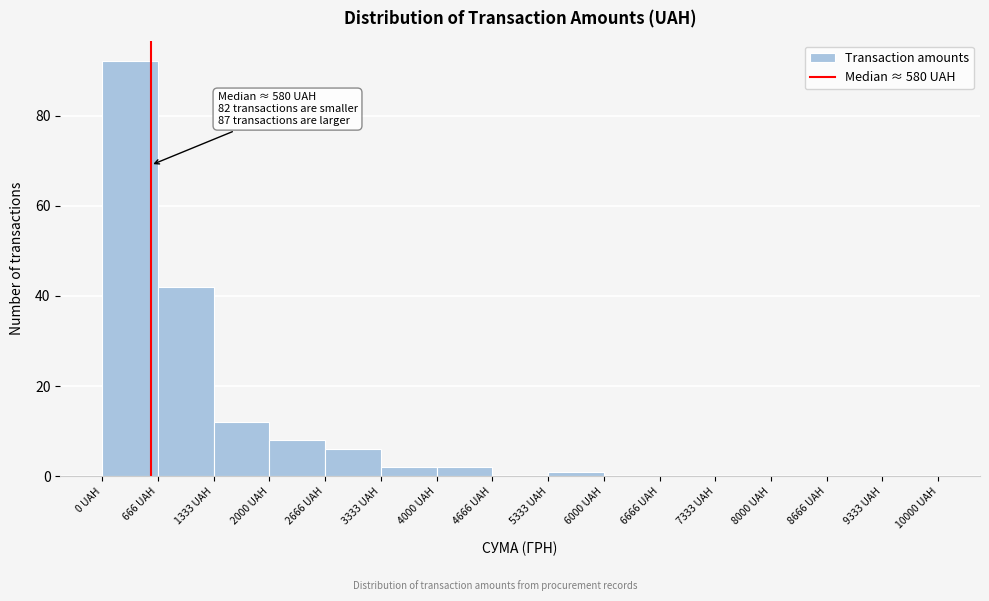

Over which range of the x-axis is the bar tallest?

0 to 700